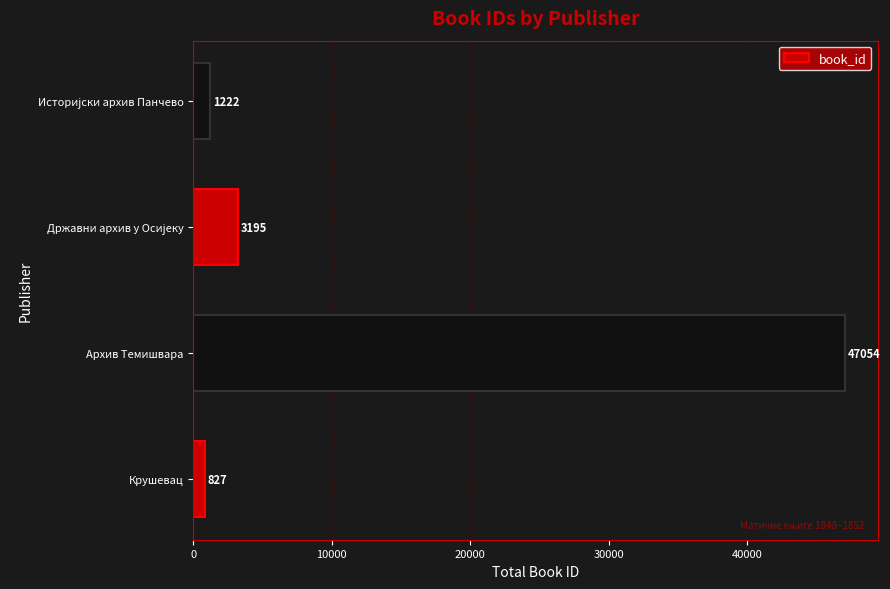

The value at Архив Темишвара is 47054. True or false?

True